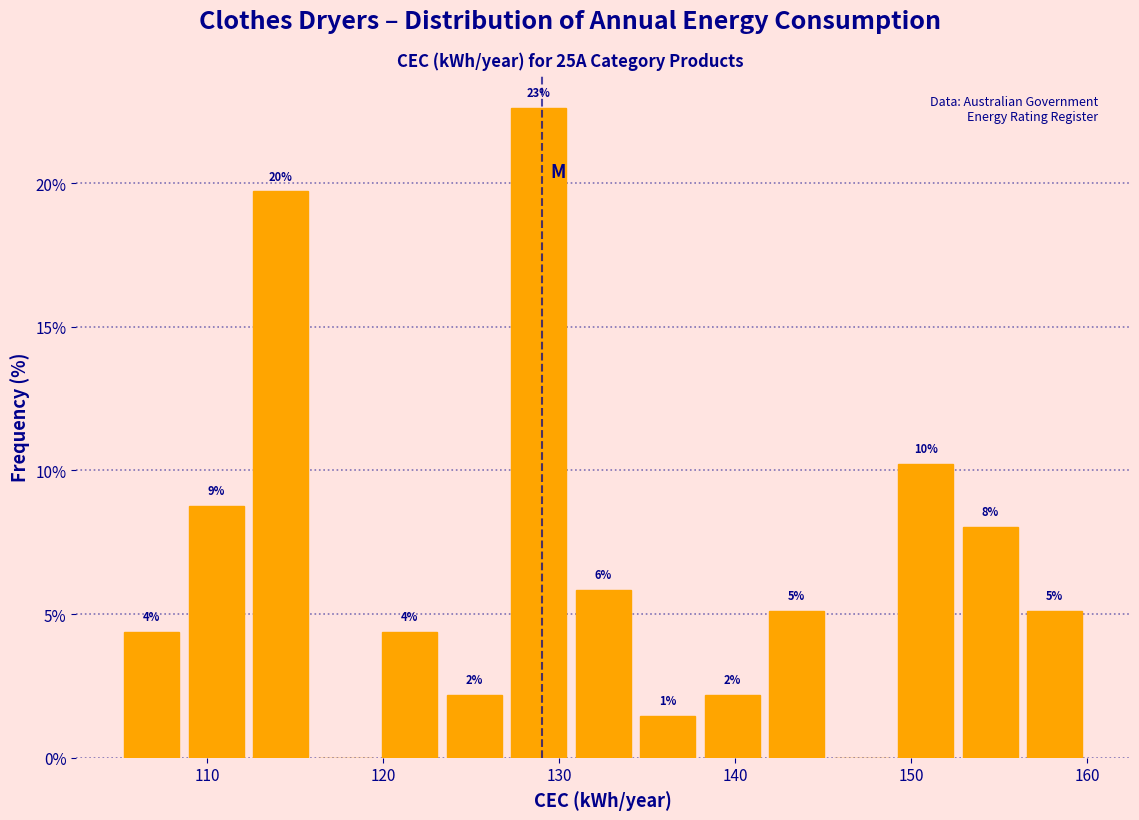

Read against the x-axis, roughly where is the centre of the tallest bar?

129